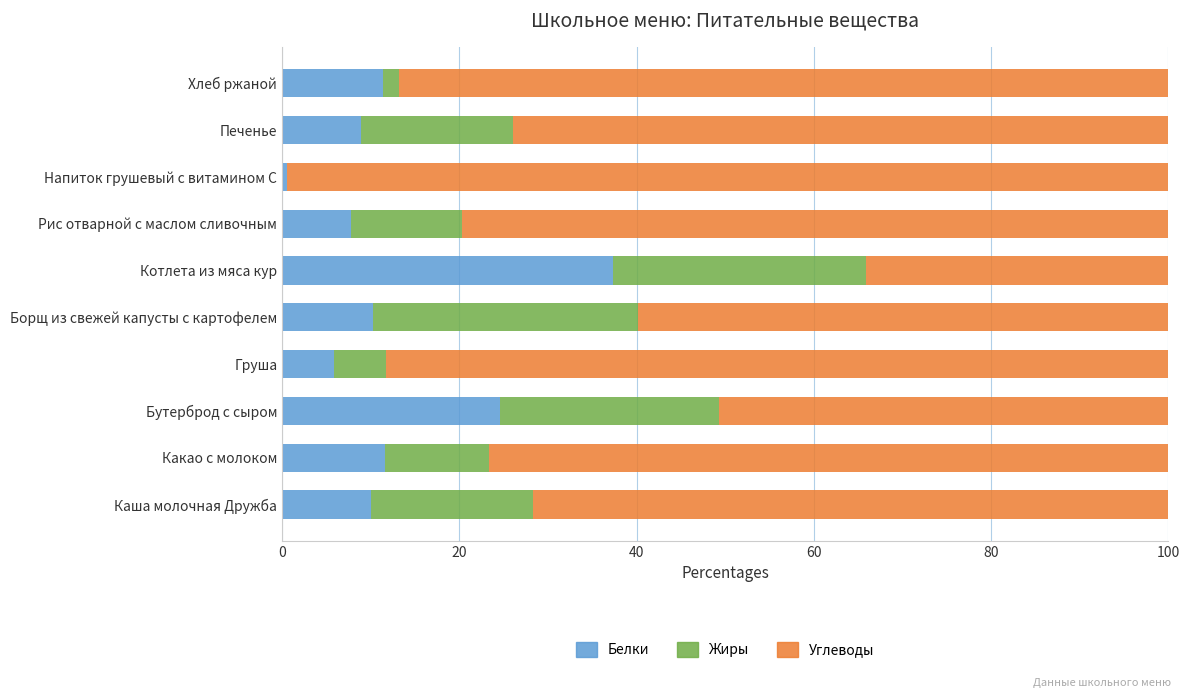

Which category has the highest value in the Белки series?

Котлета из мяса кур